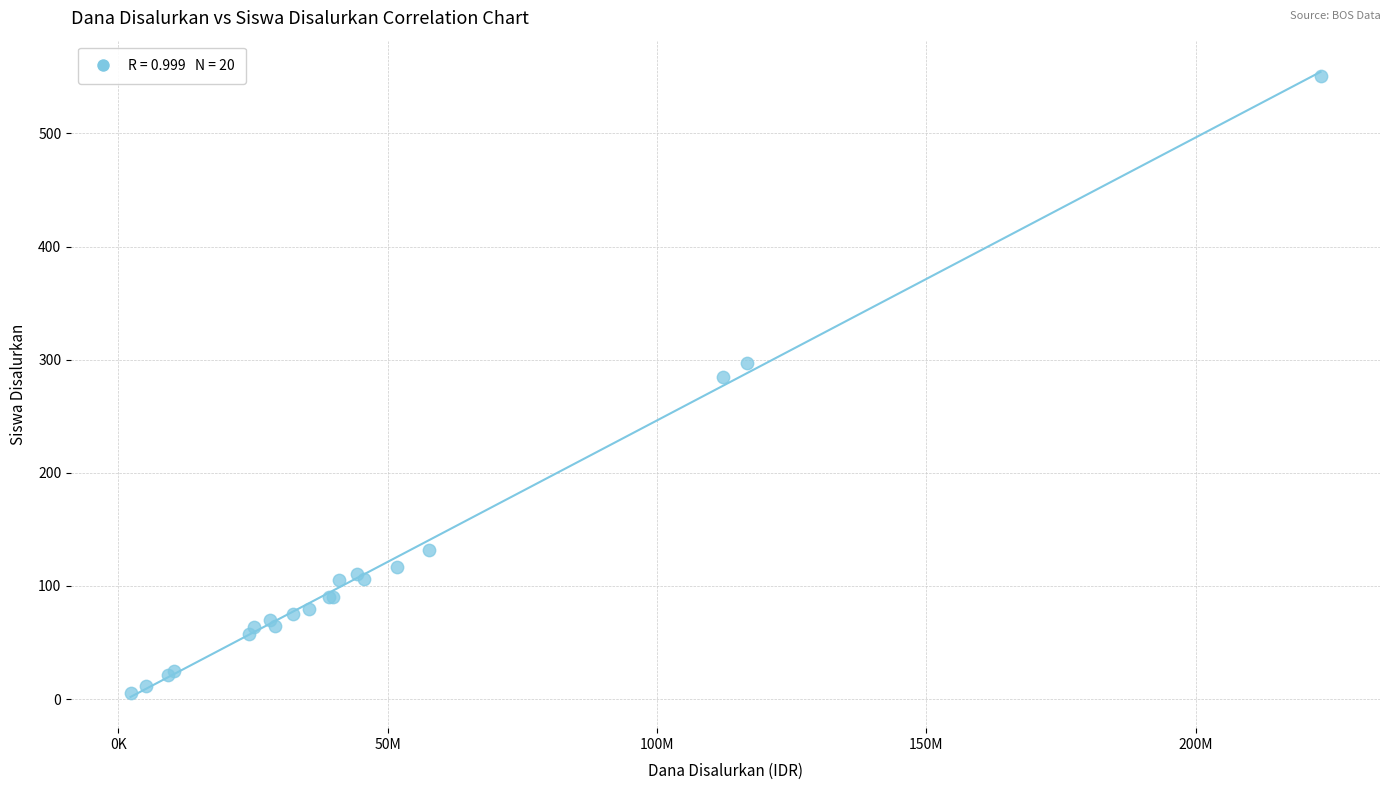

What Y value in the scatter plot is closest to 278?

285